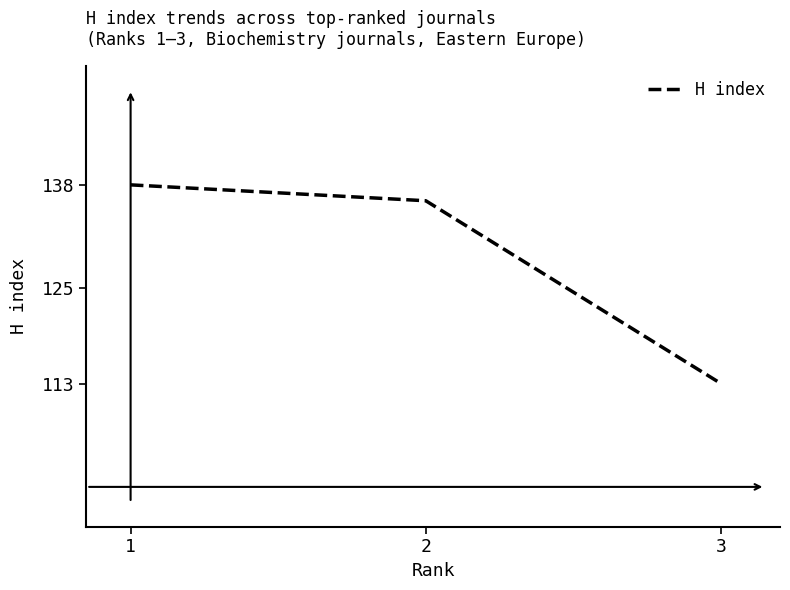

What is the difference between the second highest and minimum values?

23